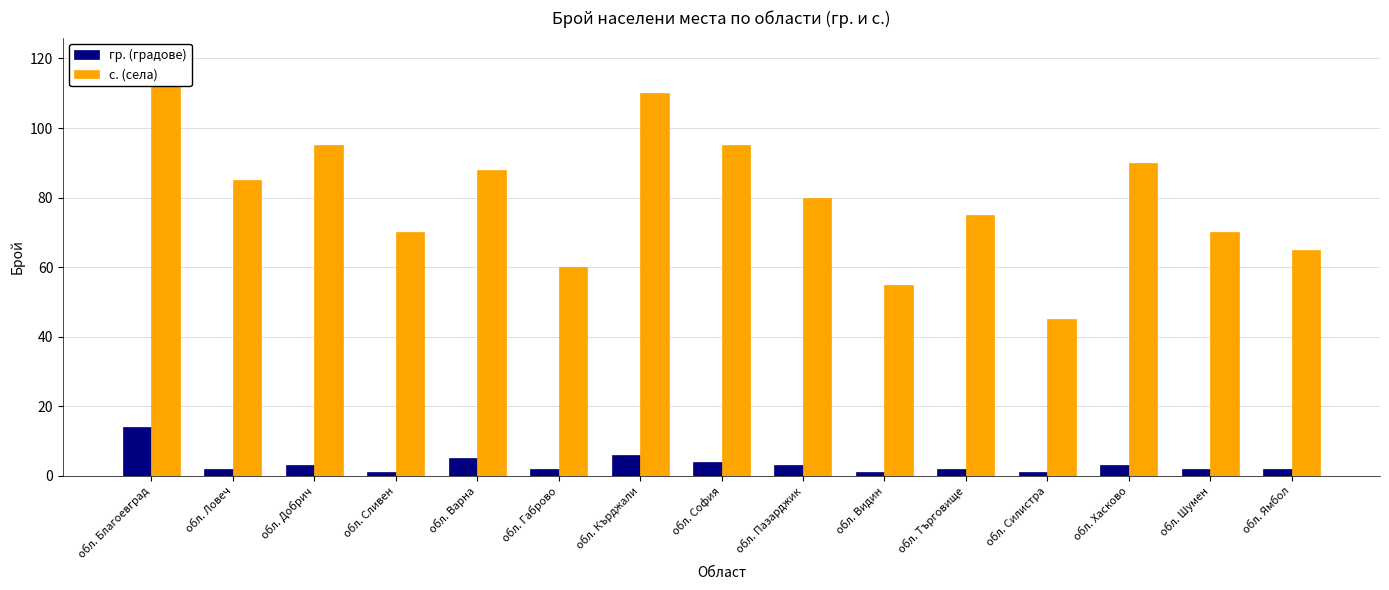

What is the sum of all с. (села) values?

1203